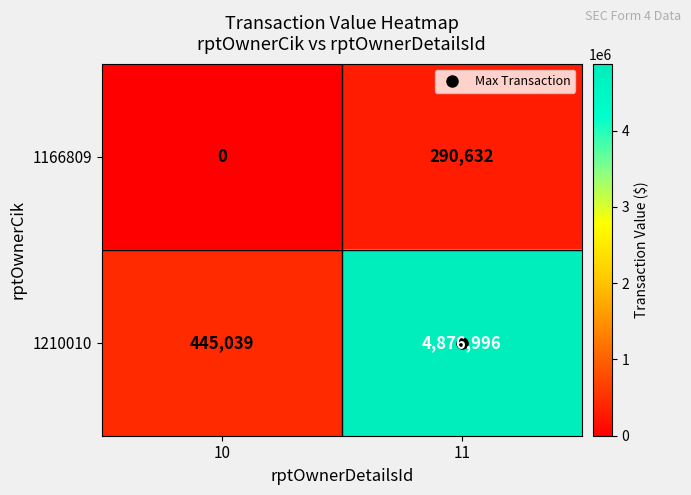

What is the maximum value for 1166809?

290632